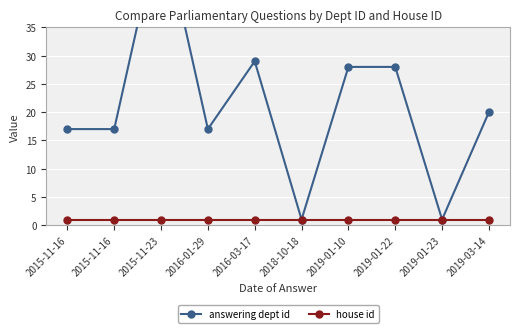

List the labels in order of house id value, largest first.

2015-11-16, 2015-11-16, 2015-11-23, 2016-01-29, 2016-03-17, 2018-10-18, 2019-01-10, 2019-01-22, 2019-01-23, 2019-03-14